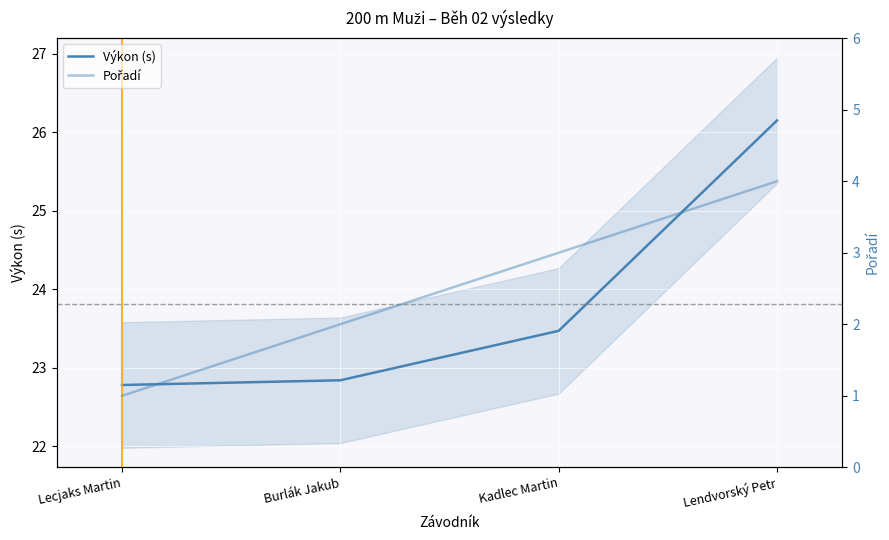

Which label corresponds to the smallest value in the chart?

Lecjaks Martin